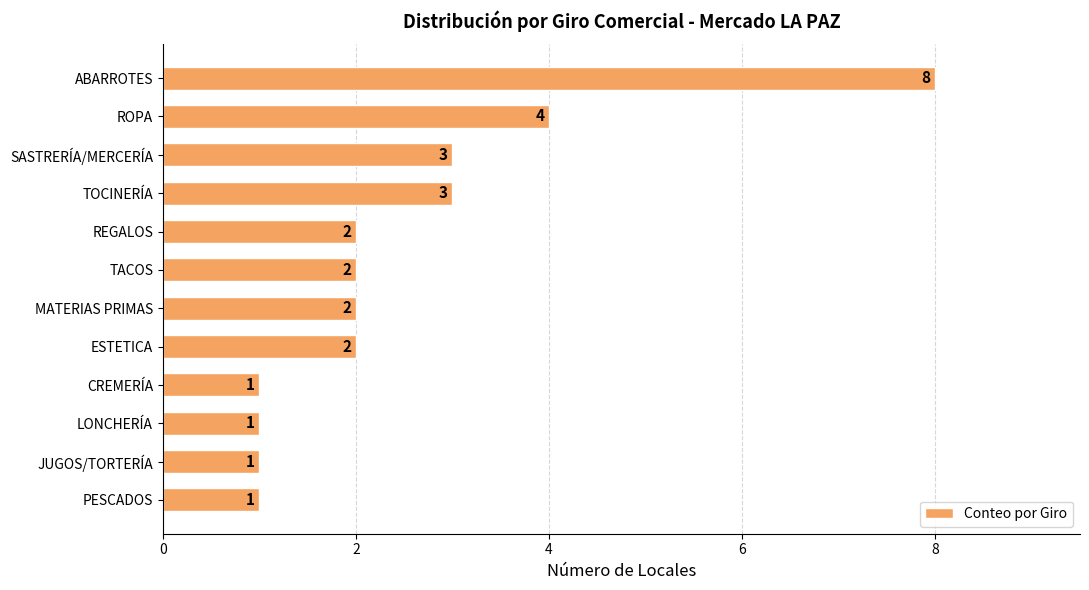

The chart shows a value of 13 at ABARROTES. True or false?

False